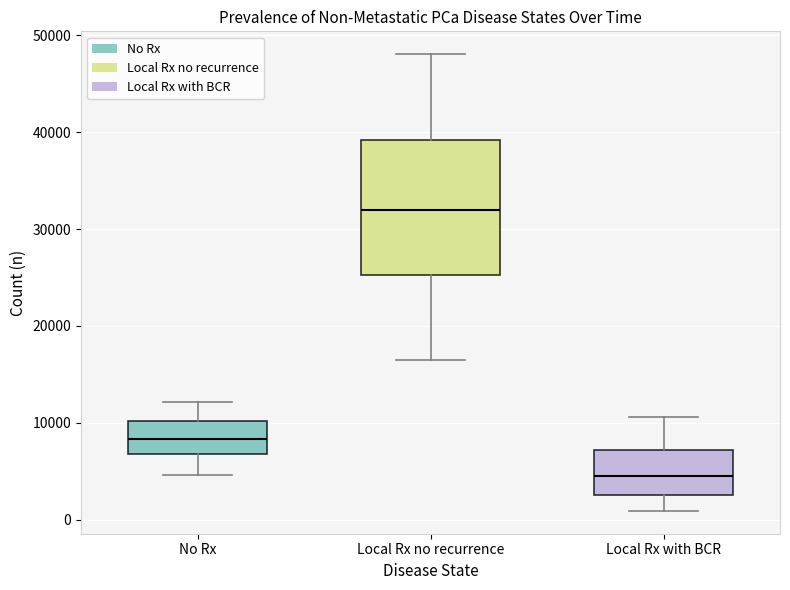

Where does the lower whisker of the box for No Rx end on the y-axis? The values are not printed on the chart, so give them approximately, as read against the axis.

5000